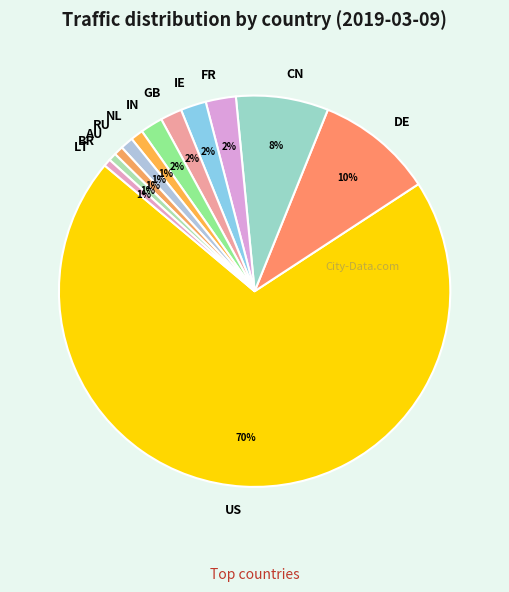

True or false: IN accounts for 12% of the total.

False